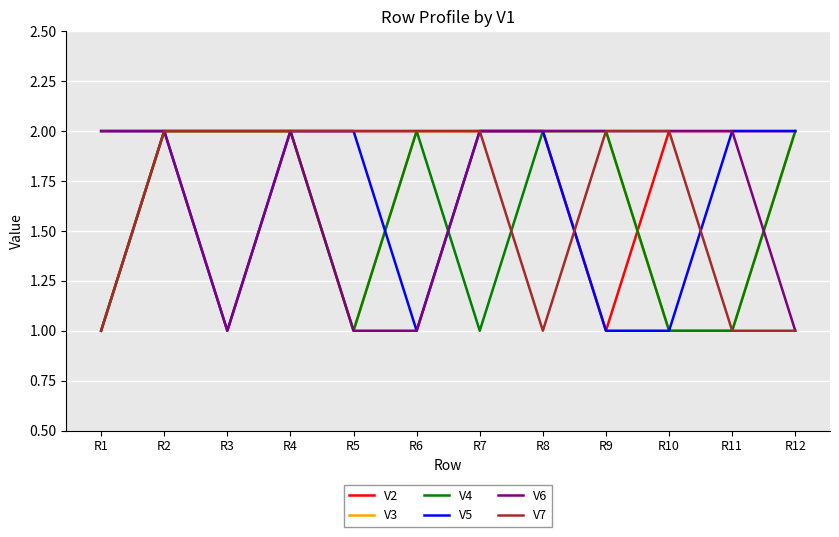

True or false: V4 has a value of 2 at R10.

False